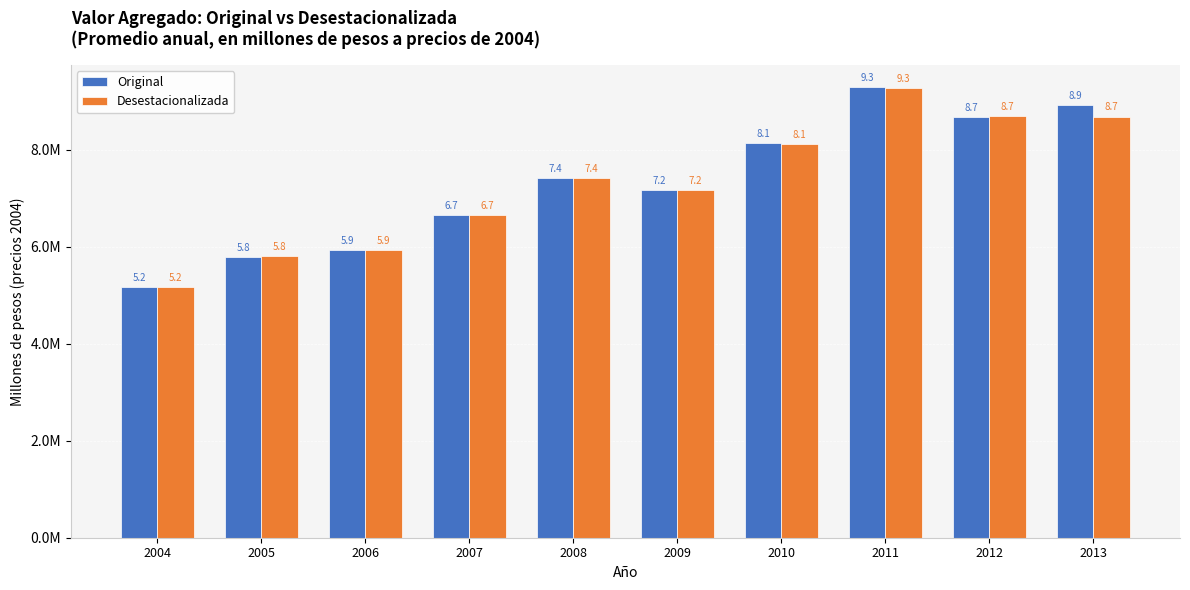

The Desestacionalizada series shows 3.7 at 2008. True or false?

False